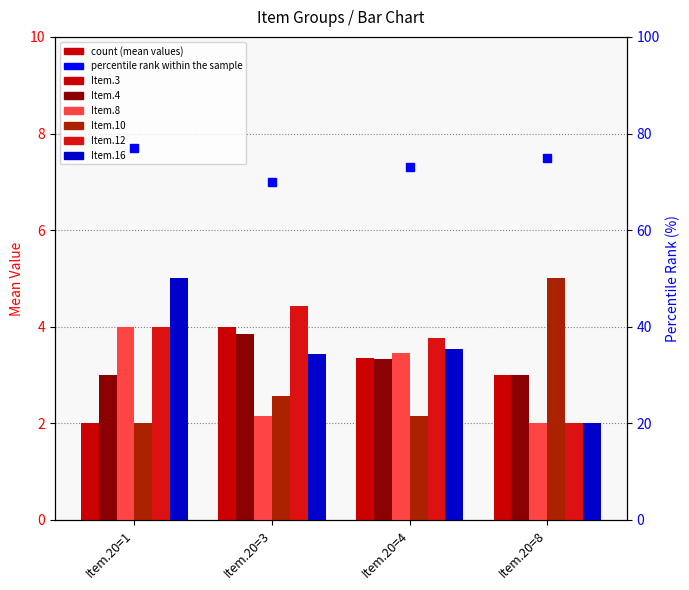

Between Item.20=4 and Item.20=3, which is larger?

Item.20=3